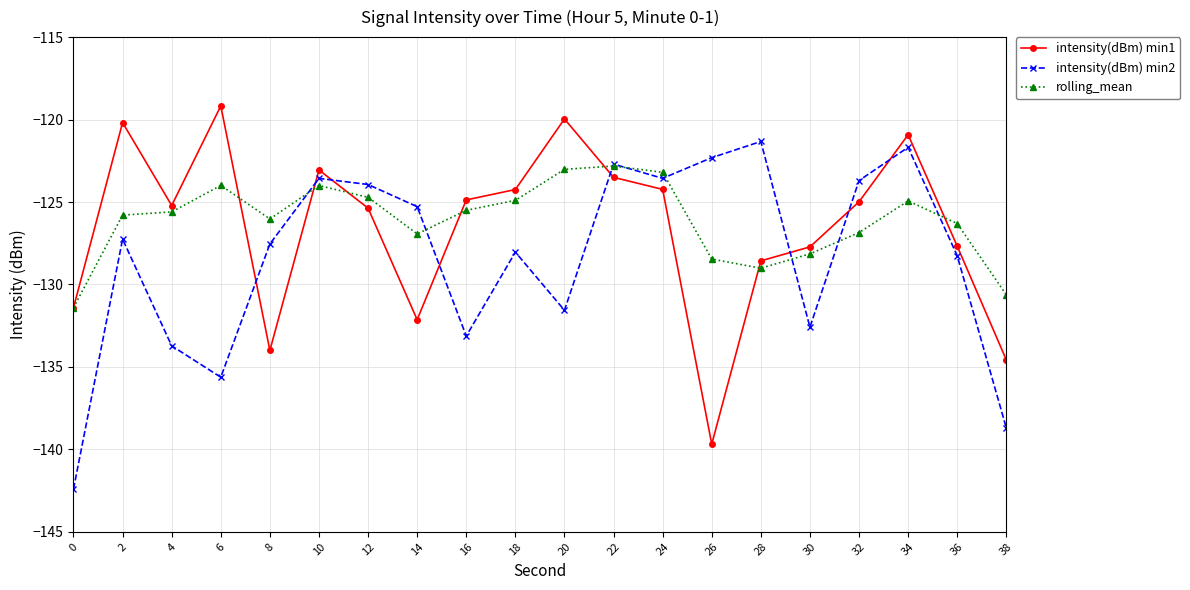

Which series has the largest total across all categories?

rolling_mean